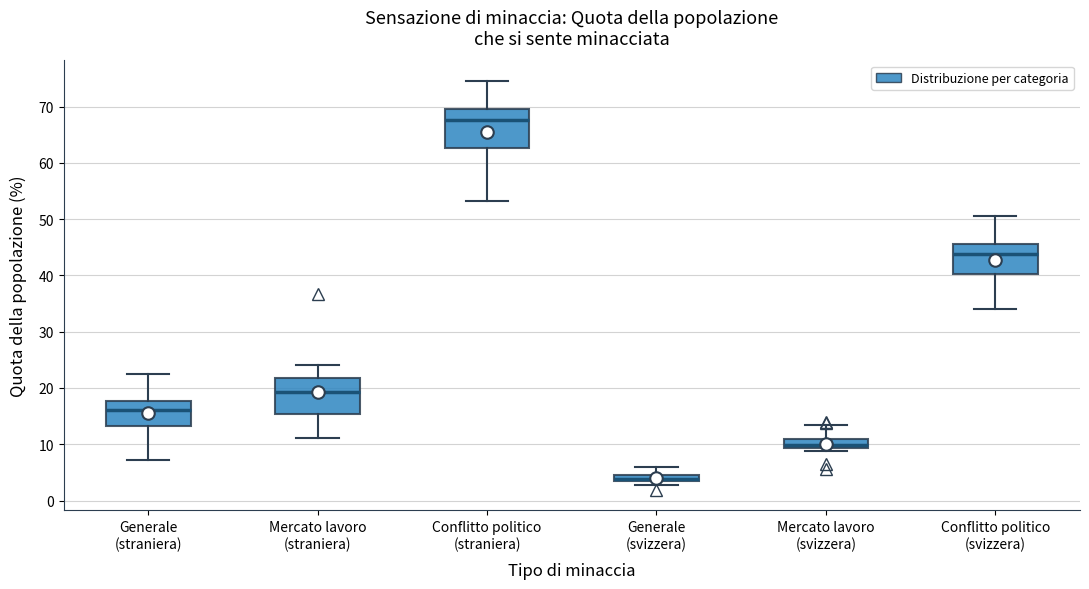

Where is the upper edge of the box for Generale (straniera) on the y-axis? The values are not printed on the chart, so give them approximately, as read against the axis.

18